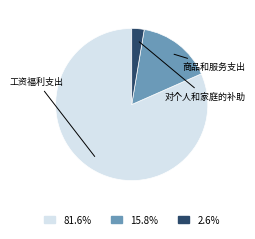

What percentage do 对个人和家庭的补助 and 工资福利支出 together represent?

84.2%